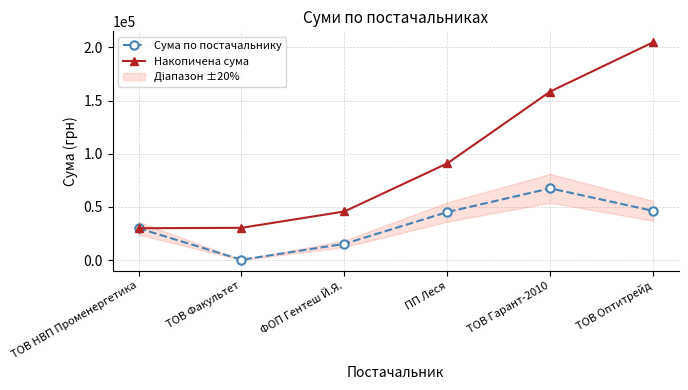

True or false: Сума по постачальнику and Накопичена сума cross at least once.

False